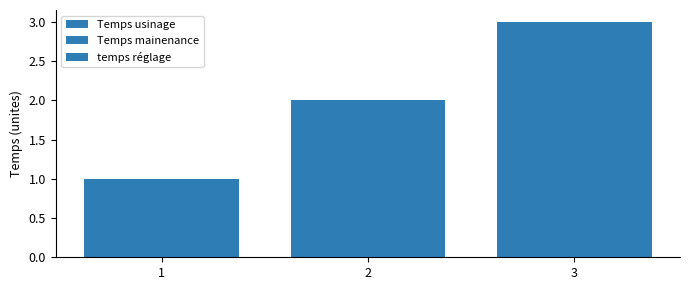

What is the total value across all series at 3?

9